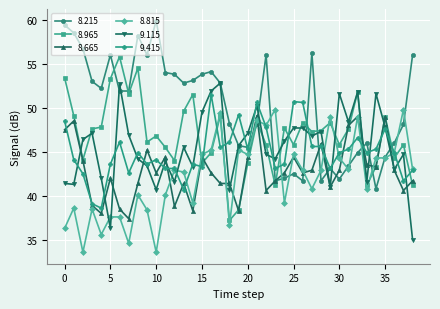

Which series ends up on top after the final intersection of 8.965 and 9.415?

9.415